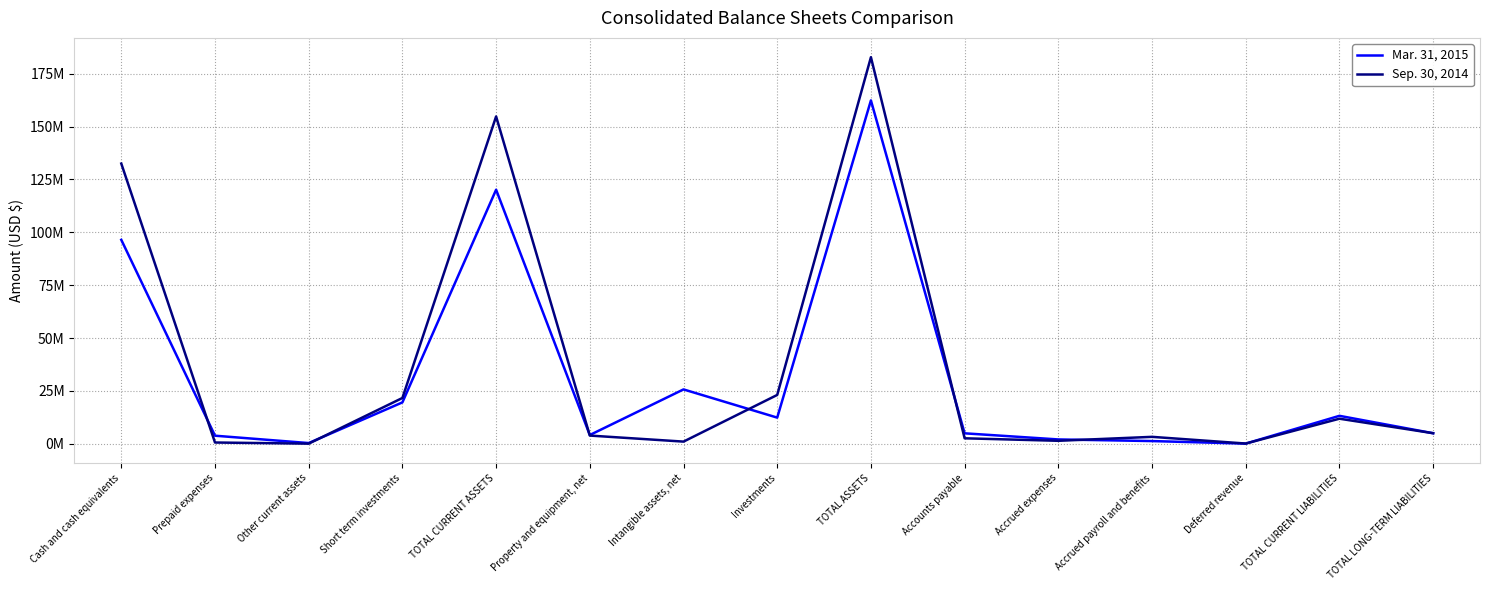

Is the value of Mar. 31, 2015 at Investments greater than the value of Sep. 30, 2014 at Accrued payroll and benefits?

Yes